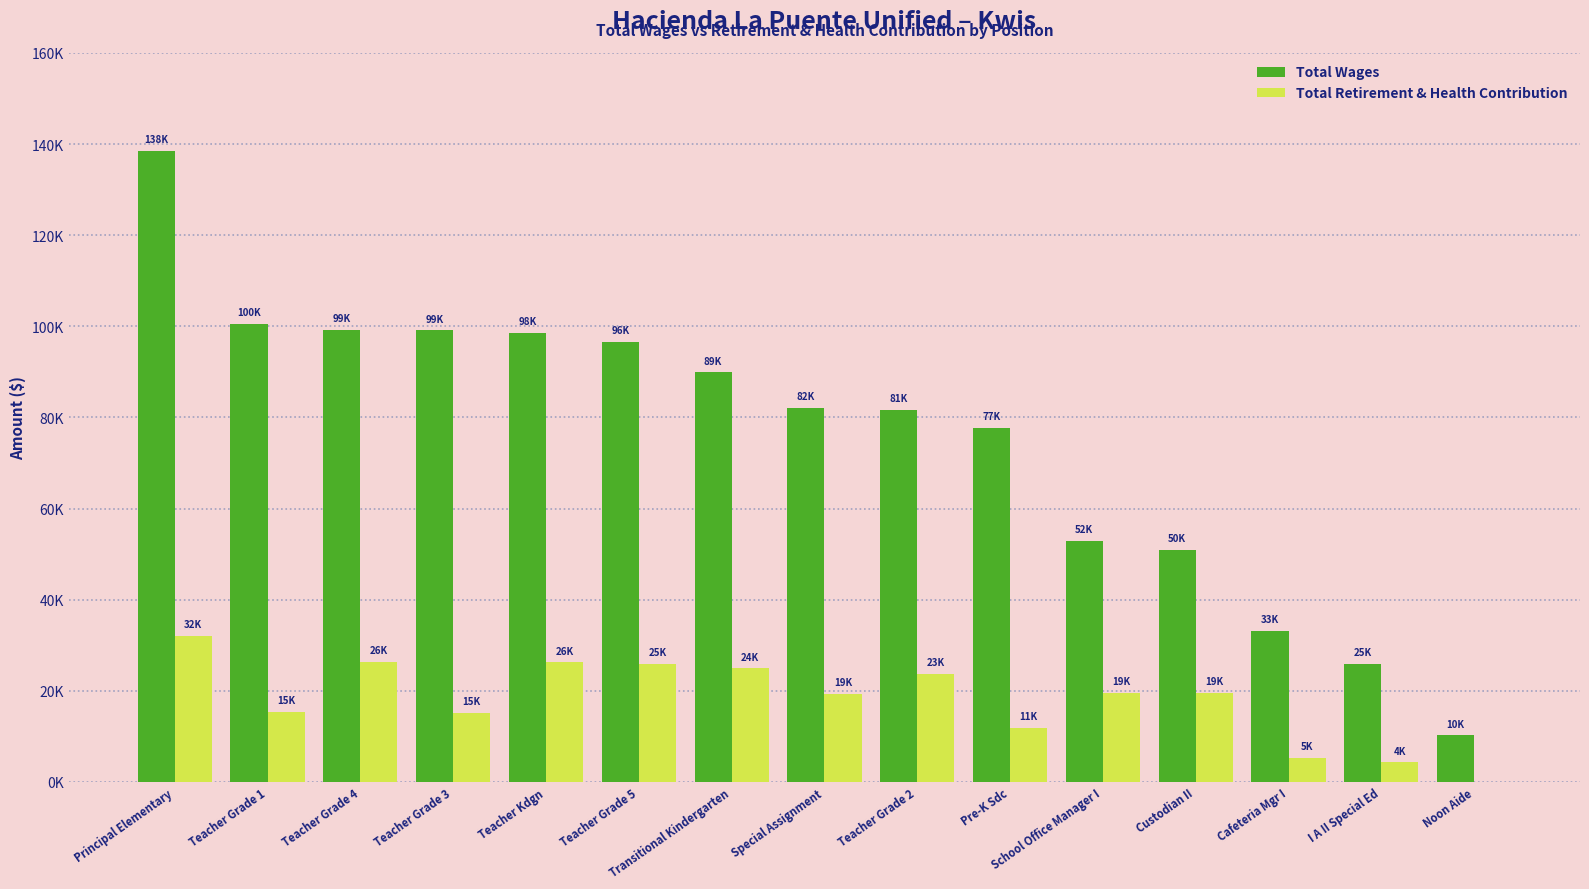

The Total Retirement & Health Contribution series shows 19002 at Noon Aide. True or false?

False